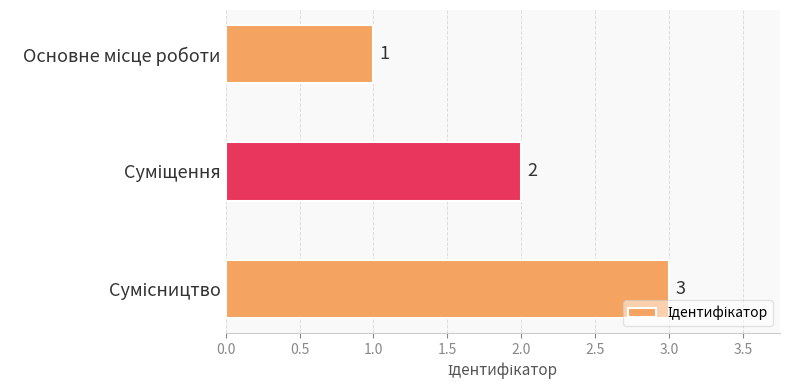

What is the difference between the maximum and minimum values?

2